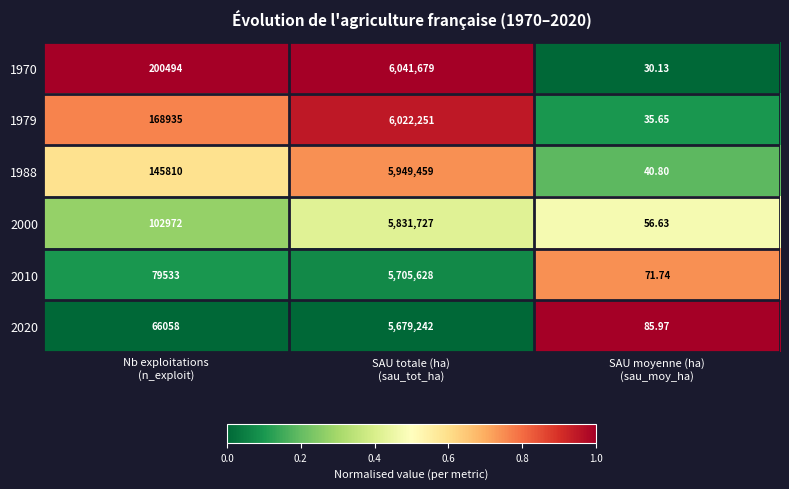

How many values in the 2010 series are below 79533?

1